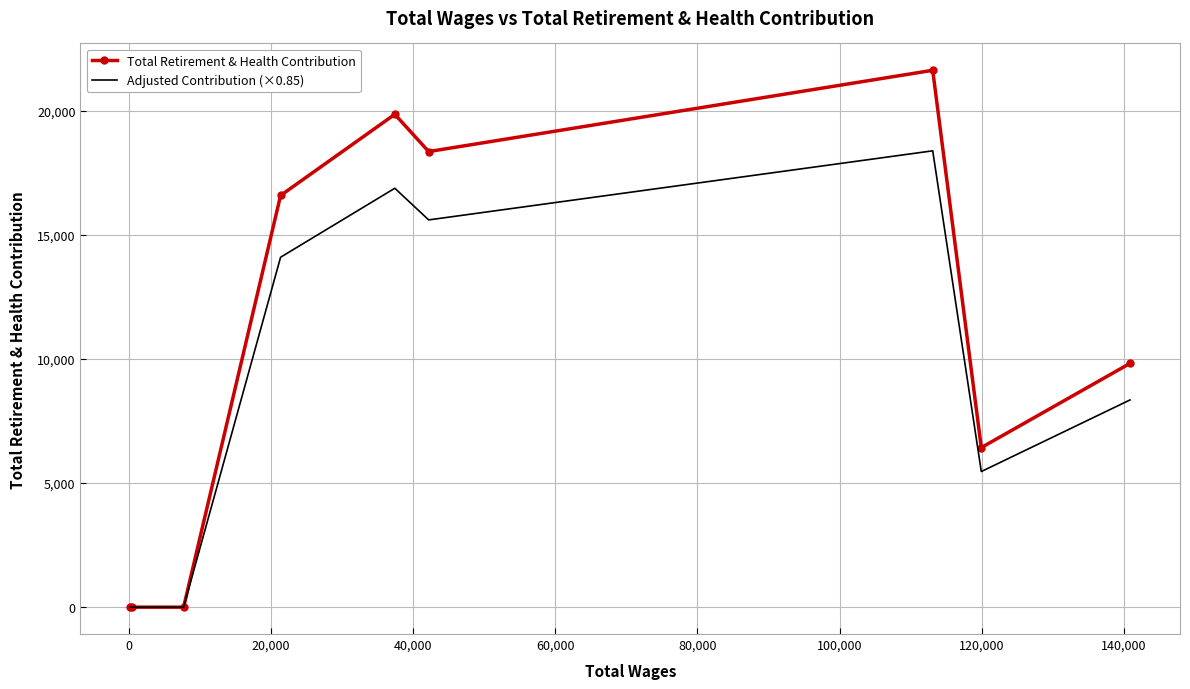

Which series has the largest range (max minus min)?

Total Retirement & Health Contribution